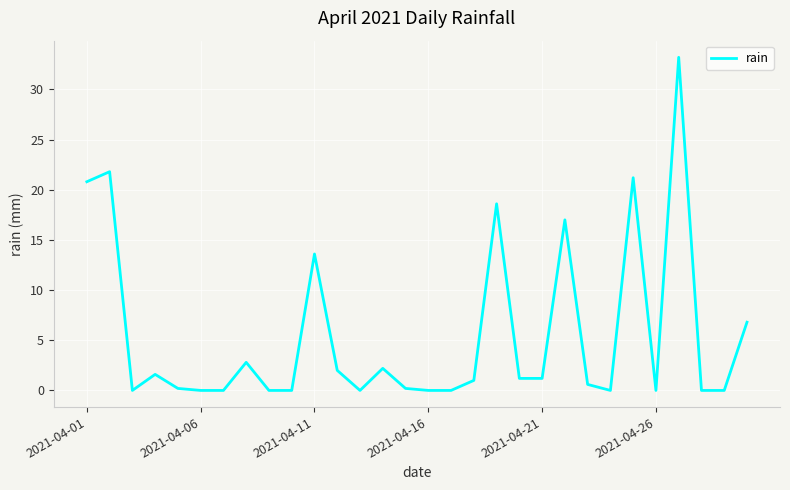

What is the difference between the maximum and minimum values?

33.2